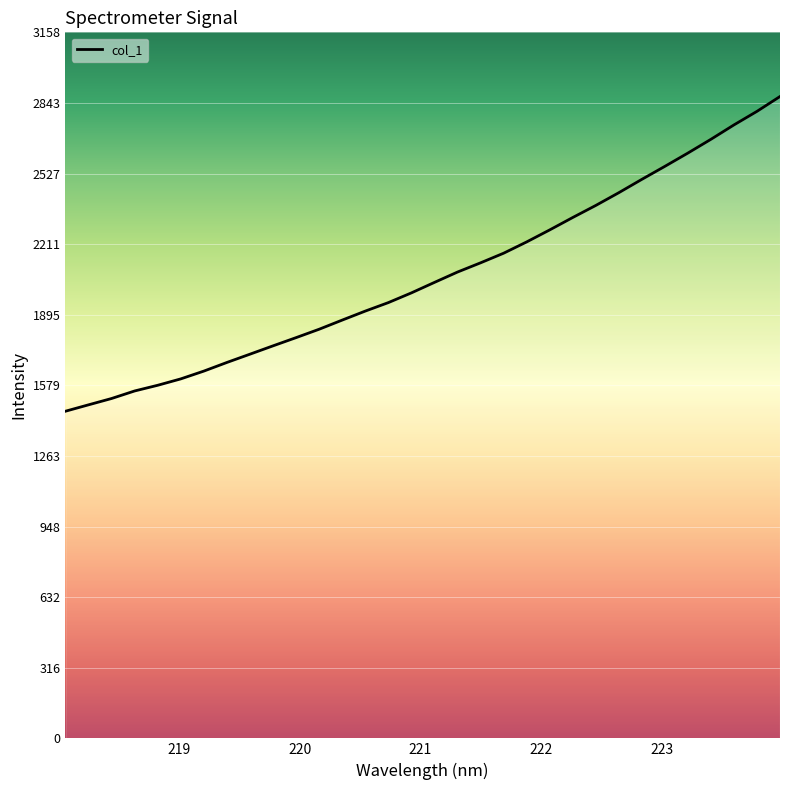

What is the smallest value displayed?

1463.4